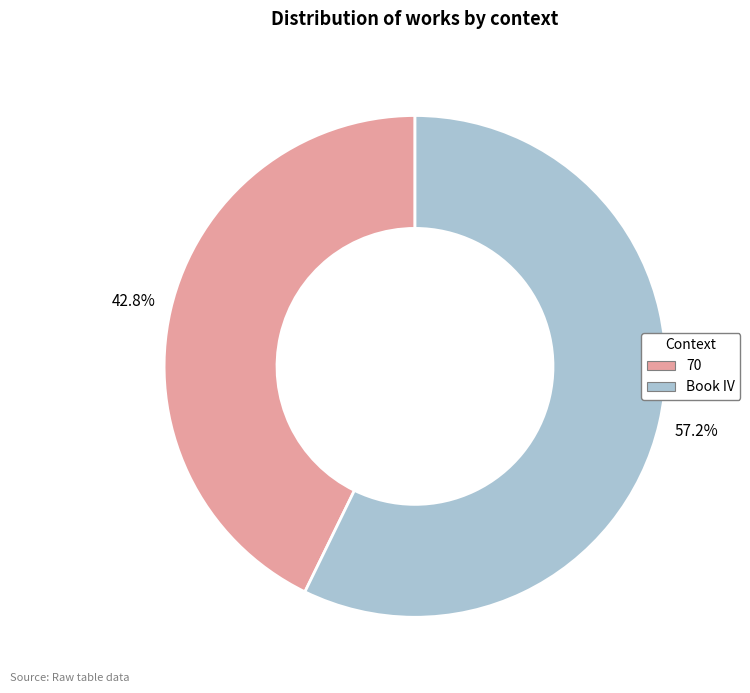

Does Book IV account for over 50% of the chart?

Yes